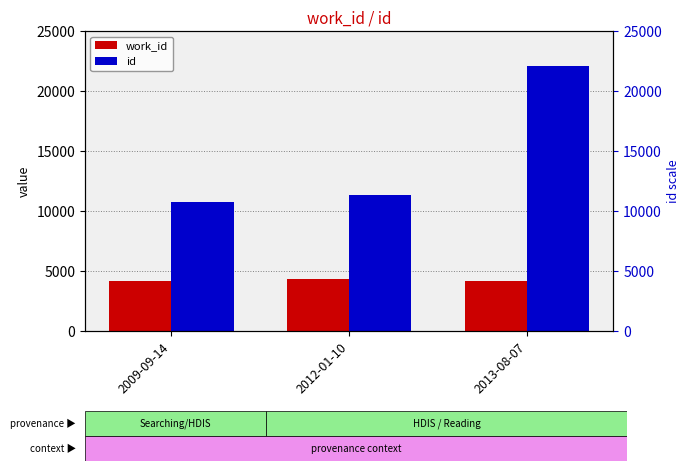

What is the difference between the id values at 2009-09-14 and 2013-08-07?

11396